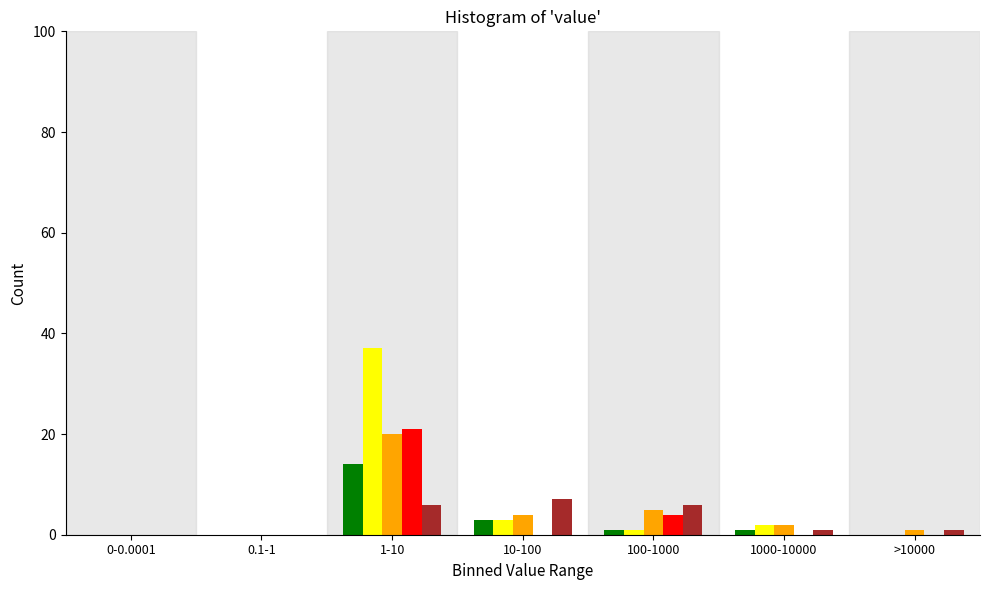

Which label corresponds to the largest value in the chart?

1-10